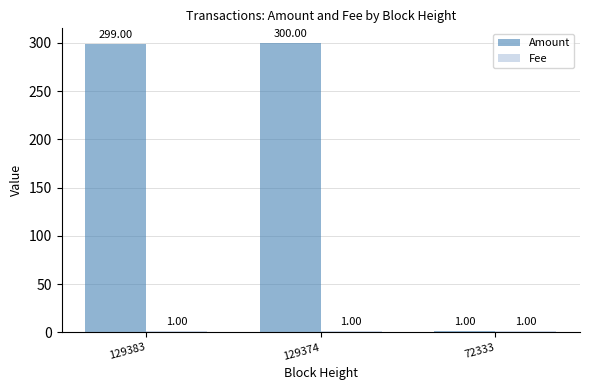

At how many categories does at least one series exceed 192?

2